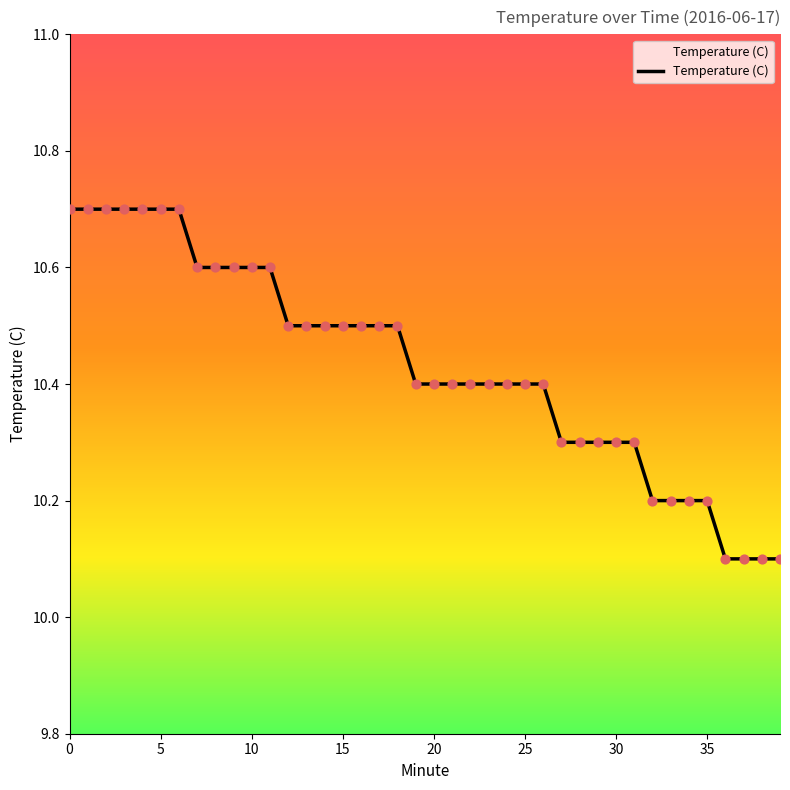

What is the greatest value displayed?

10.7